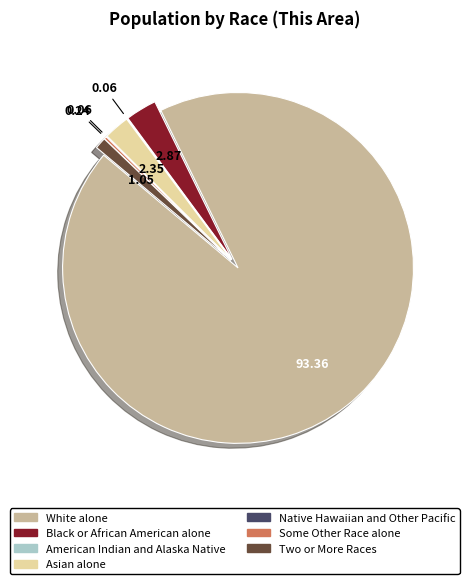

What is the majority slice?

White alone